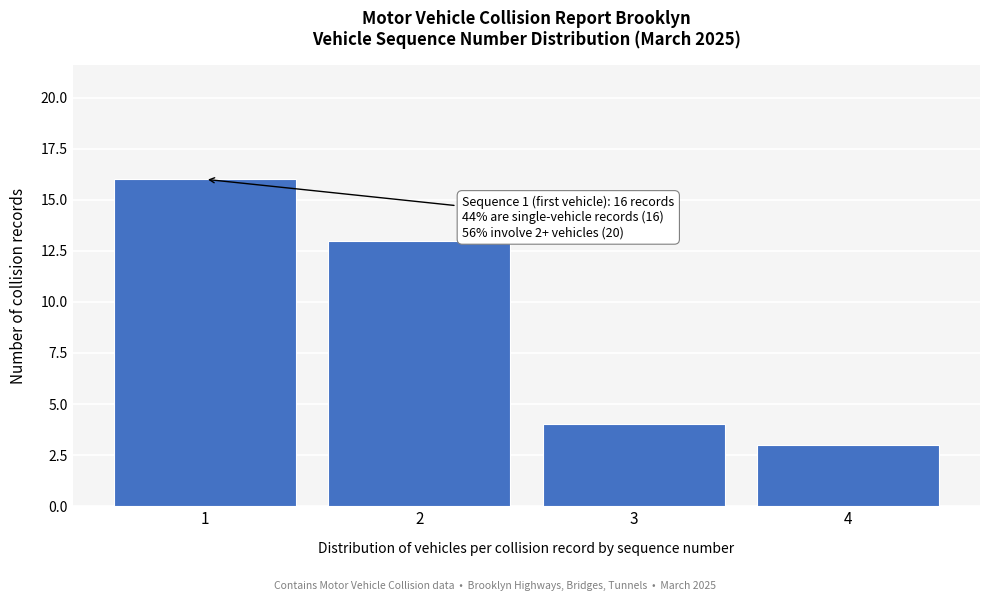

Which range on the x-axis has the tallest bar?

0.5 to 1.5